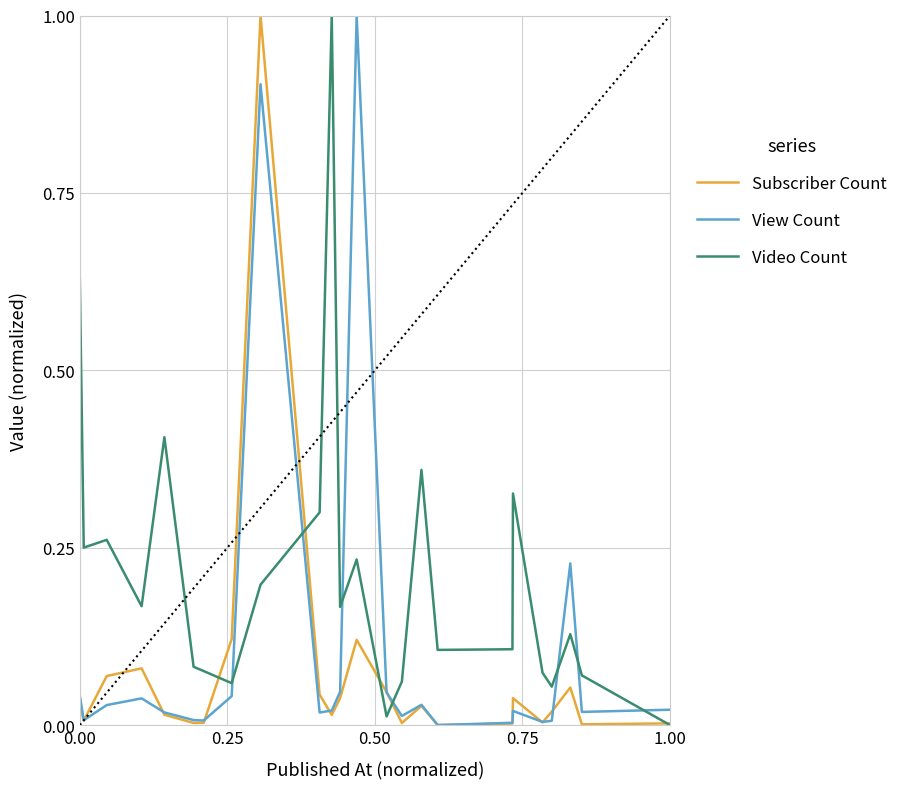

What are all the series names shown in the legend?

Subscriber Count, View Count, Video Count